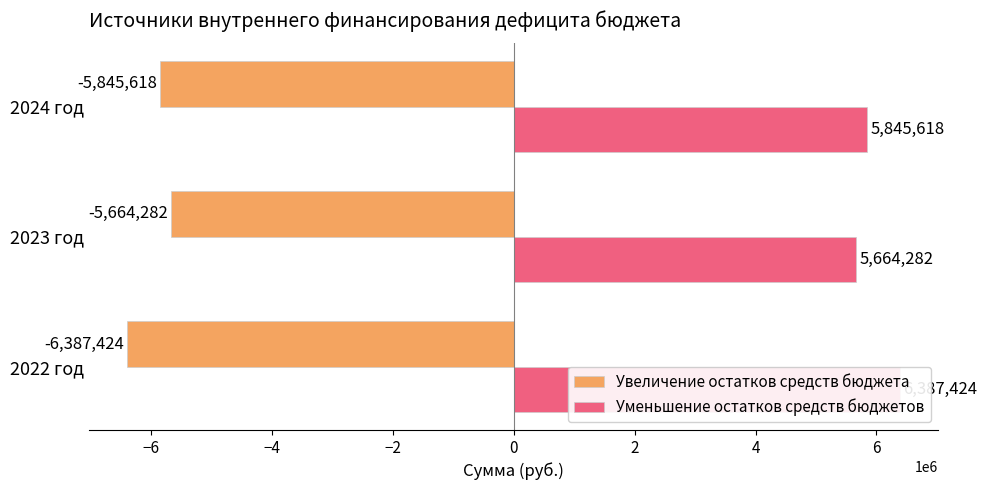

Rank the series at −4 from highest to lowest value.

Уменьшение остатков средств бюджетов, Увеличение остатков средств бюджета